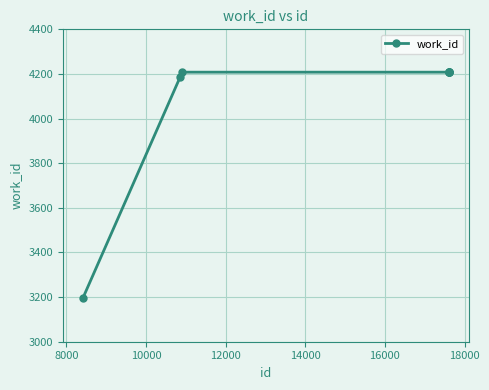

What is the average value?

4079